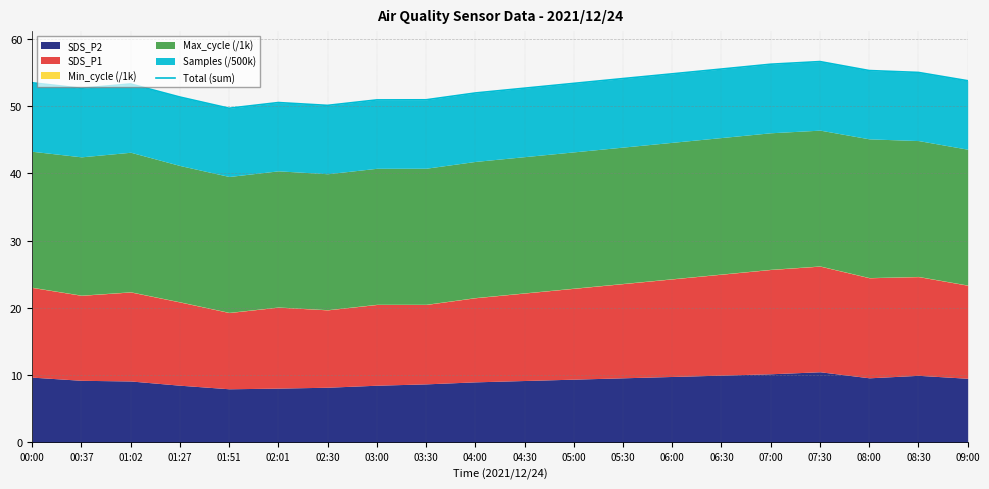

The value at 03:30 is 50.9. True or false?

True